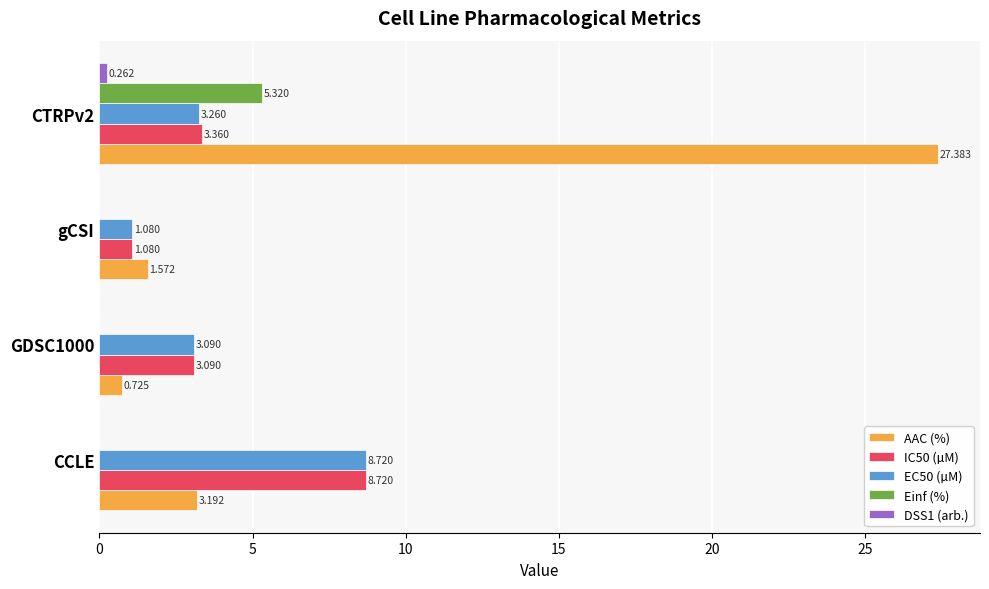

At which label does IC50 (µM) reach its peak?

CCLE